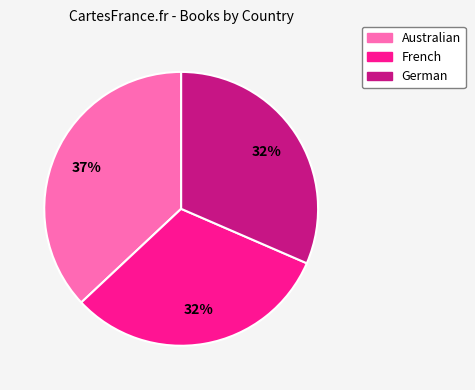

To the nearest percent, what is the combined percentage of Australian and German?

68%